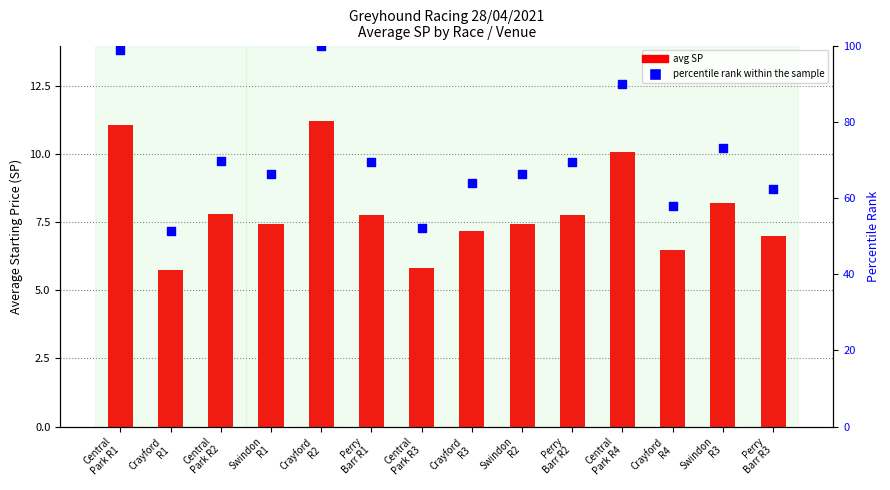

Which series has the largest Y range (max minus min)?

percentile rank within the sample